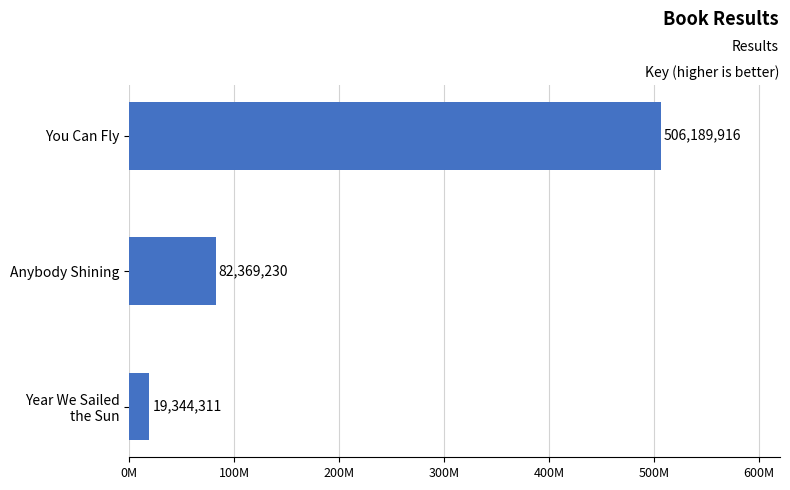

Are the bars horizontal?

Yes